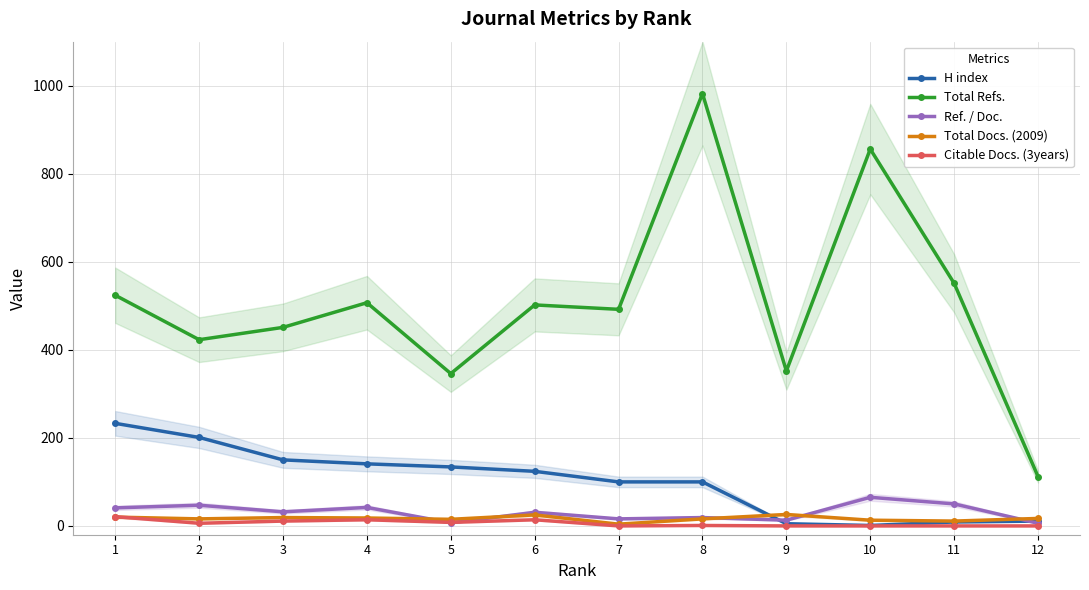

What is the sum of all Ref. / Doc. values?

369